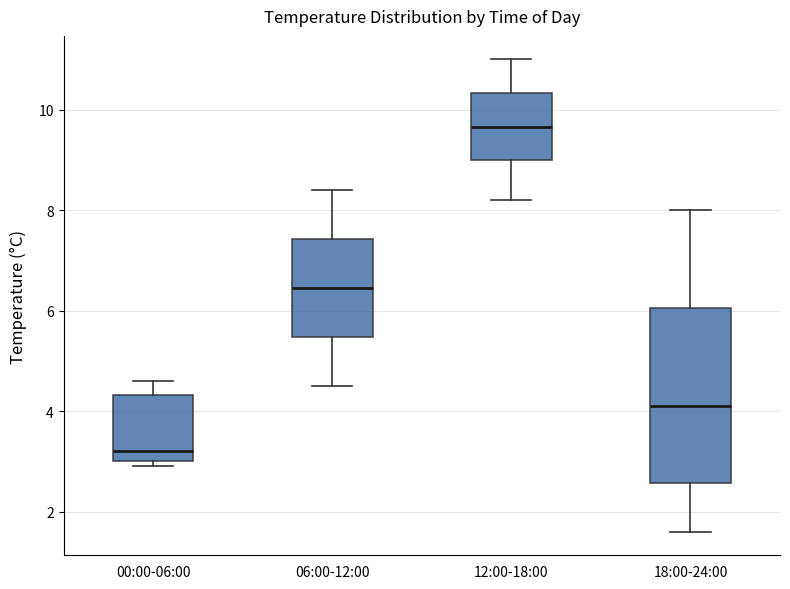

Which box is the tallest, from its lower edge to its upper edge?

18:00-24:00